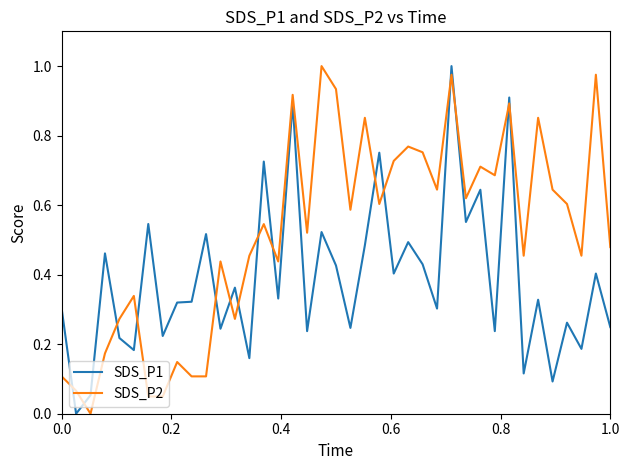

What are all the series names shown in the legend?

SDS_P1, SDS_P2